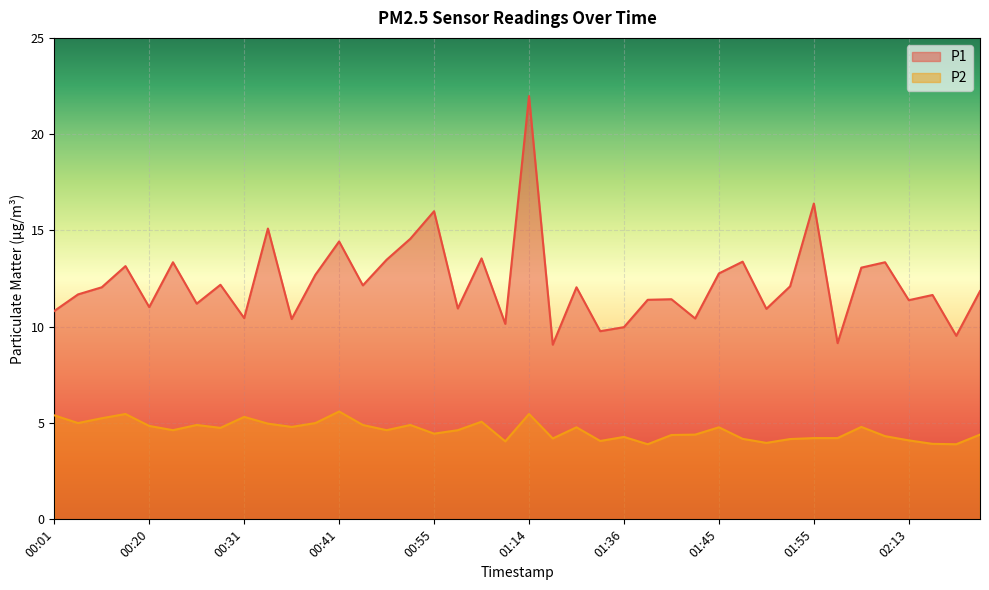

True or false: P1 and P2 intersect in this chart.

False